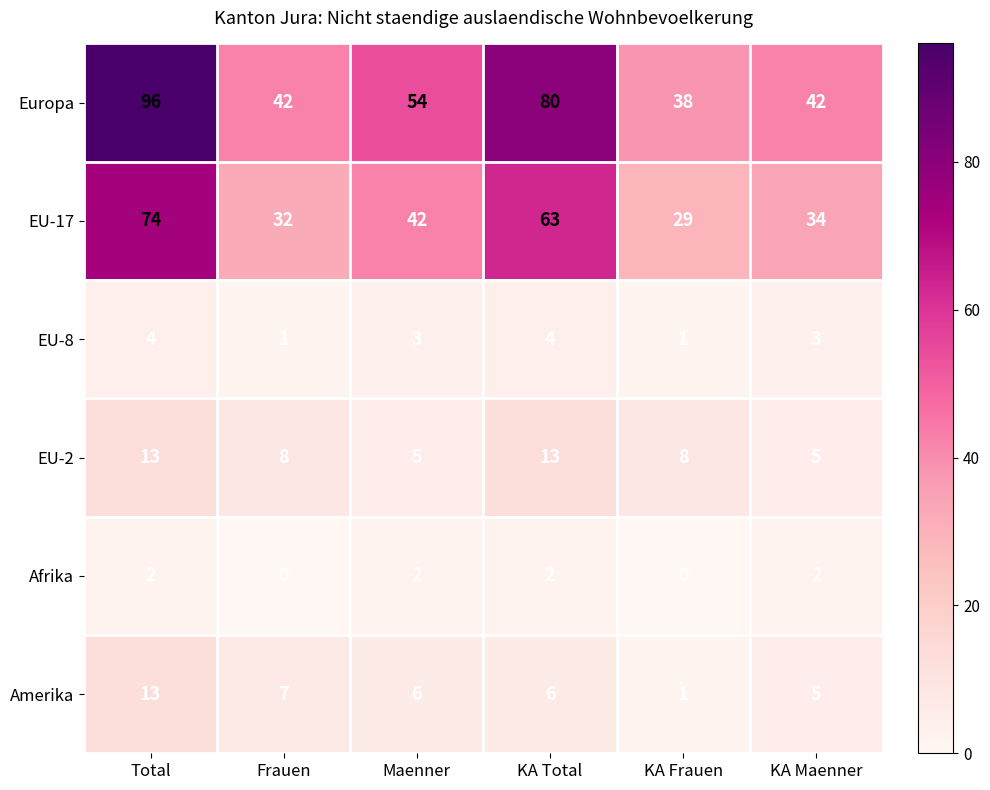

The value of Afrika at Maenner is 1. True or false?

False